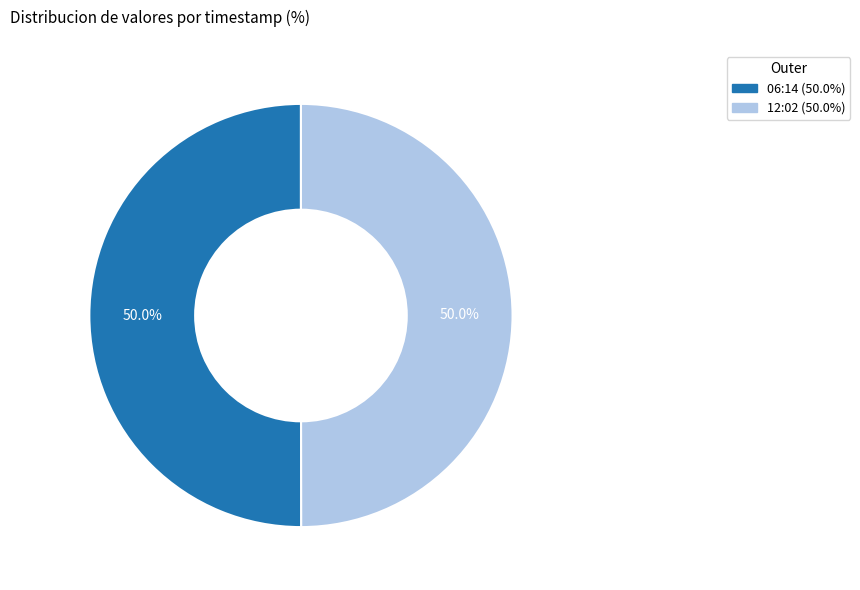

How many slices are in this pie chart?

2